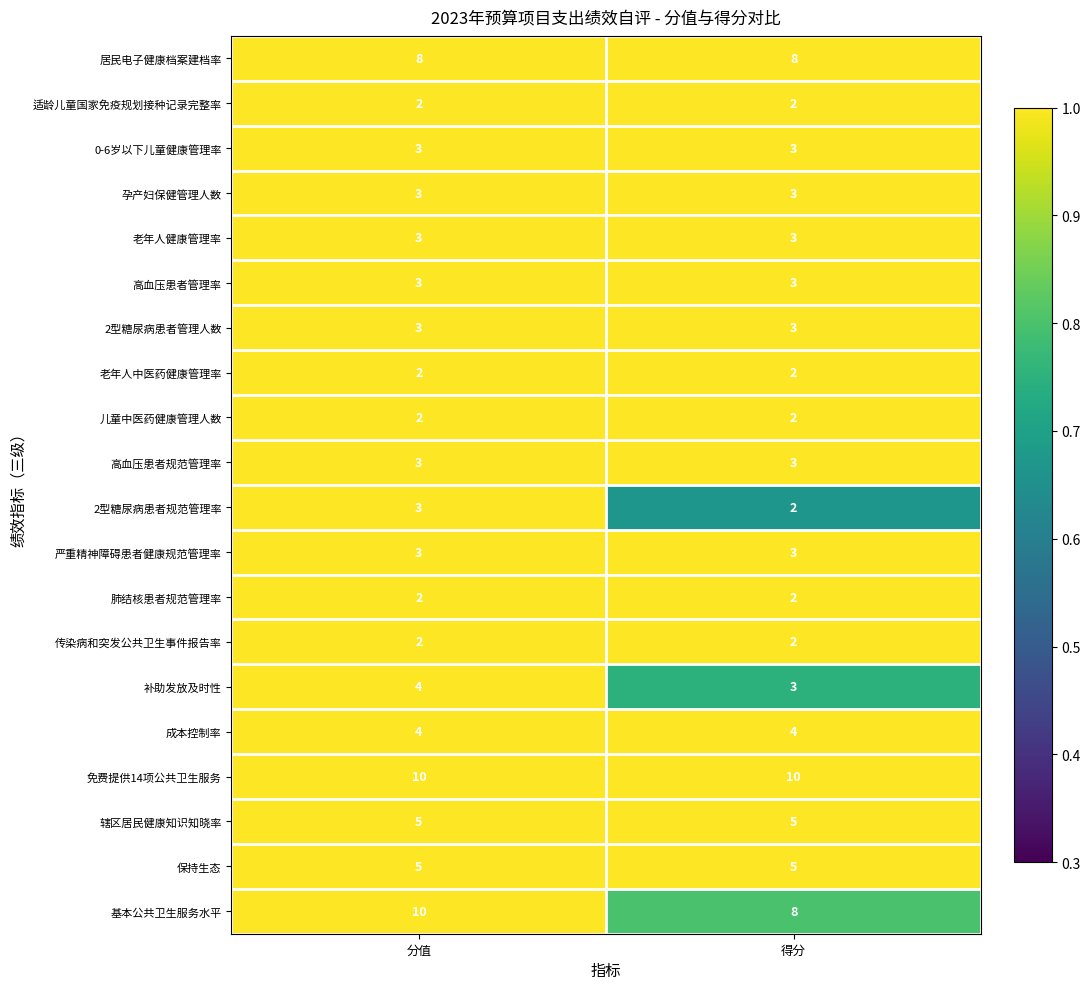

What is the minimum value shown in the chart?

2